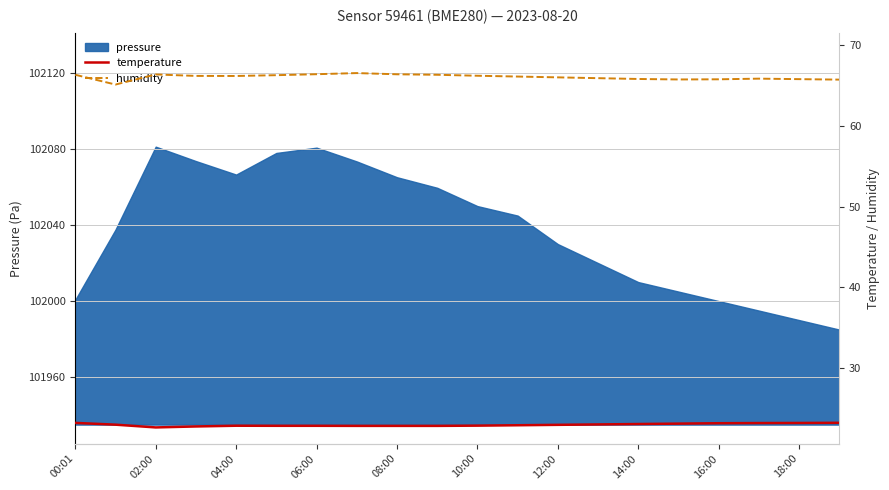

Is it true that pressure equals 102010.0 at 14:00?

True